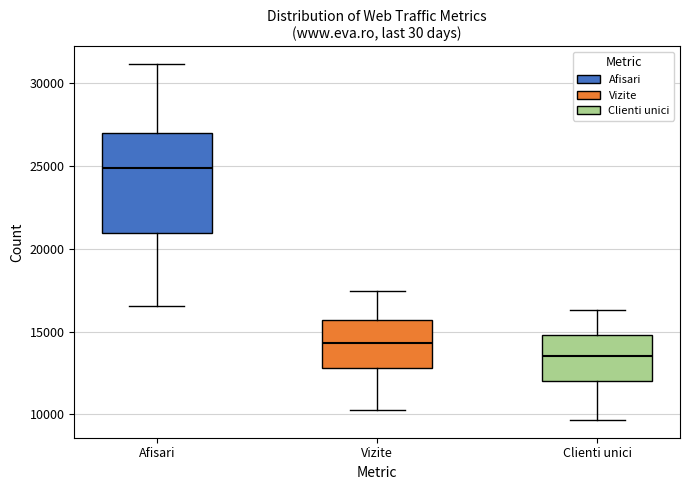

Where does the lower whisker of the box for Afisari end on the y-axis? The values are not printed on the chart, so give them approximately, as read against the axis.

16500